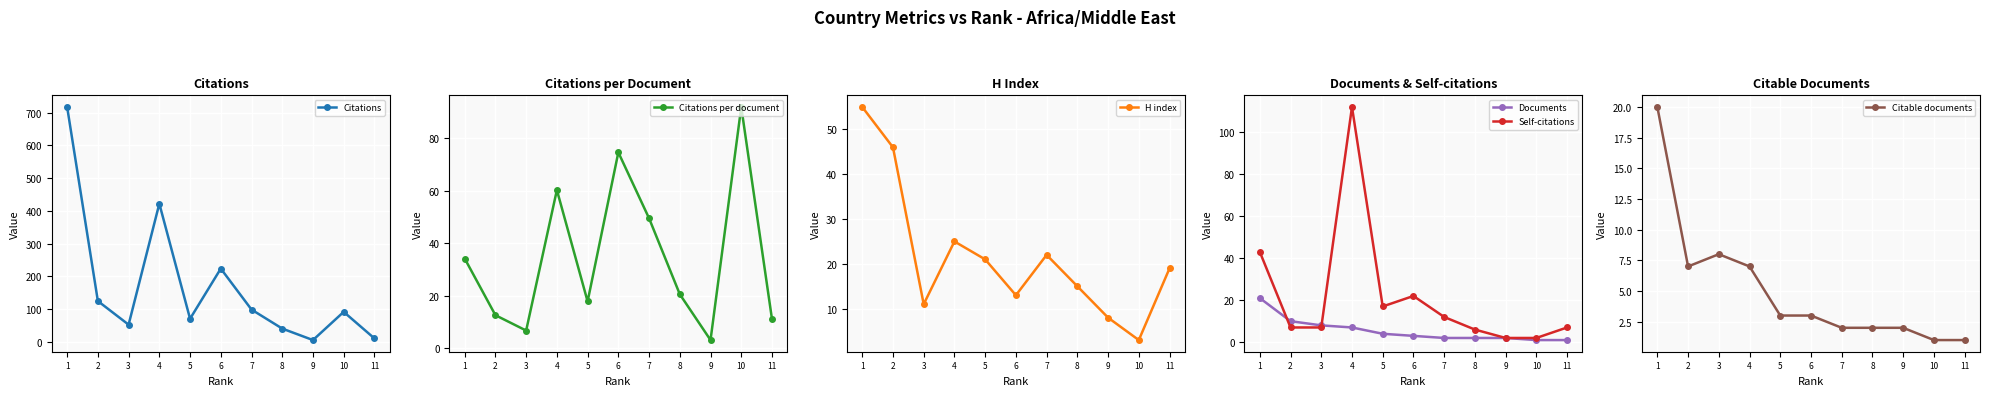

What is the sum of all H index values?

238